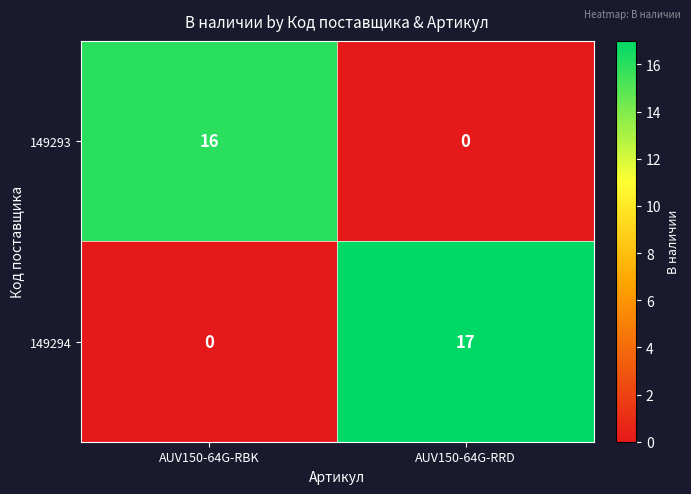

Reading left to right, transcribe all the data shown in this chart.

149293: AUV150-64G-RBK=16	AUV150-64G-RRD=0
149294: AUV150-64G-RBK=0	AUV150-64G-RRD=17